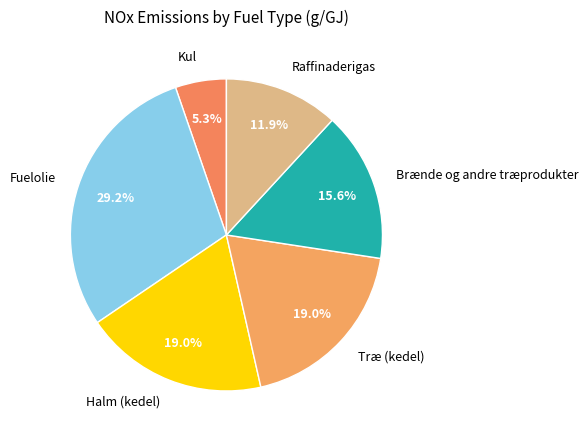

What is the total percentage of Raffinaderigas and Træ (kedel)?

30.9%